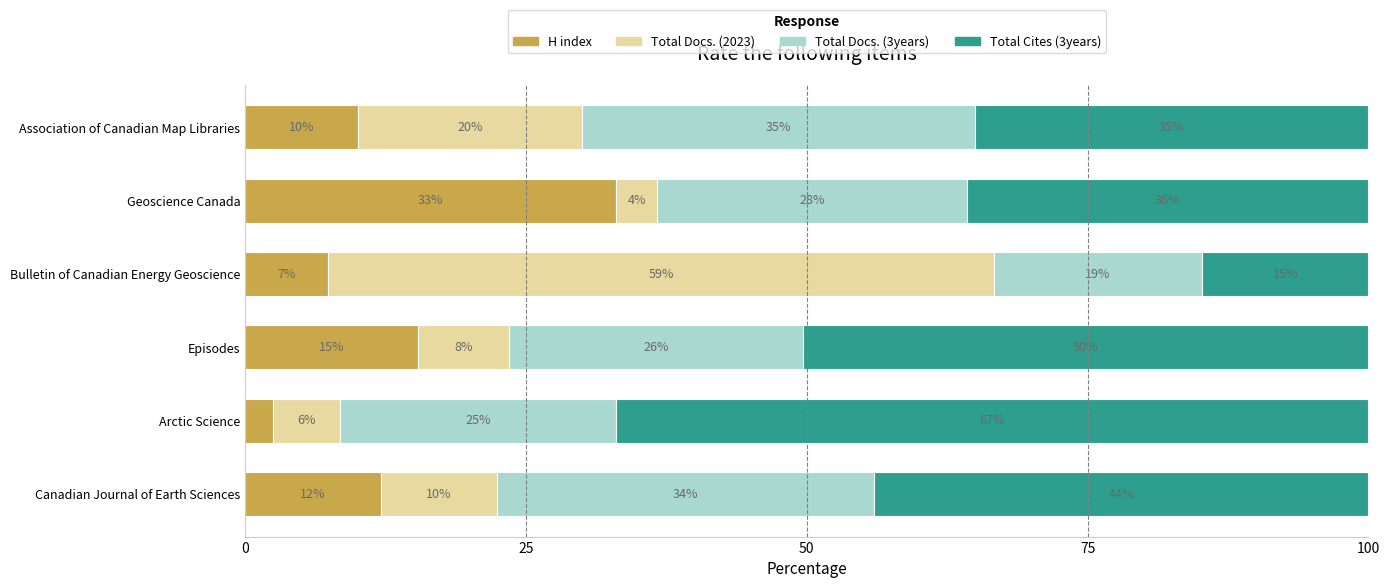

Which category has the lowest value in the H index series?

Arctic Science